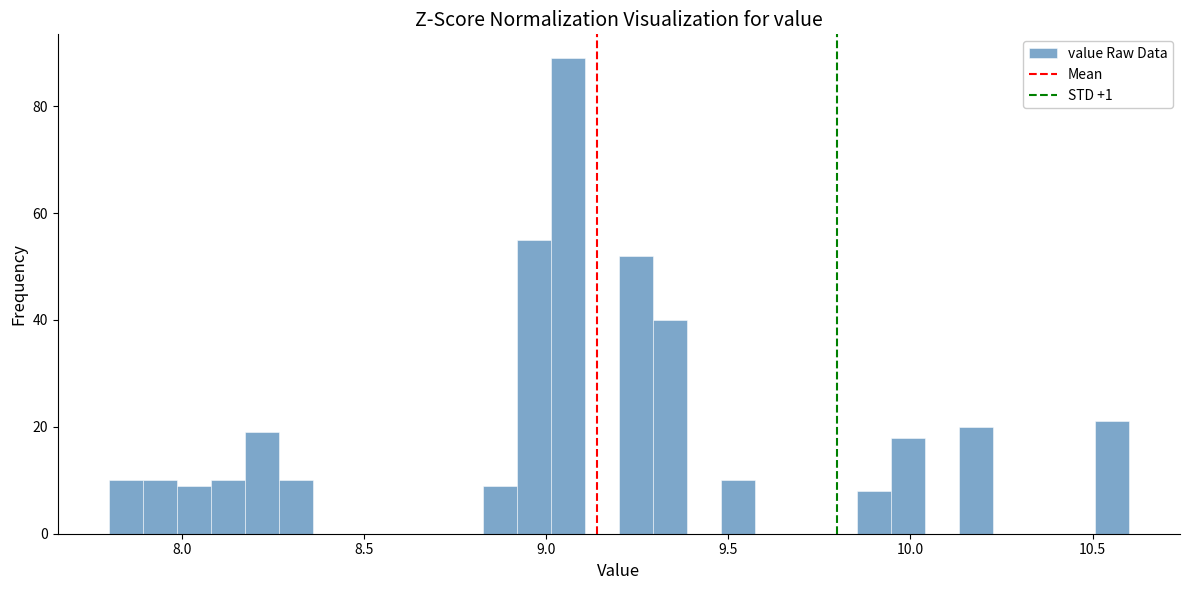

Around what value on the x-axis is the tallest bar? Give the approximate position of its centre, as read against the axis.

9.05